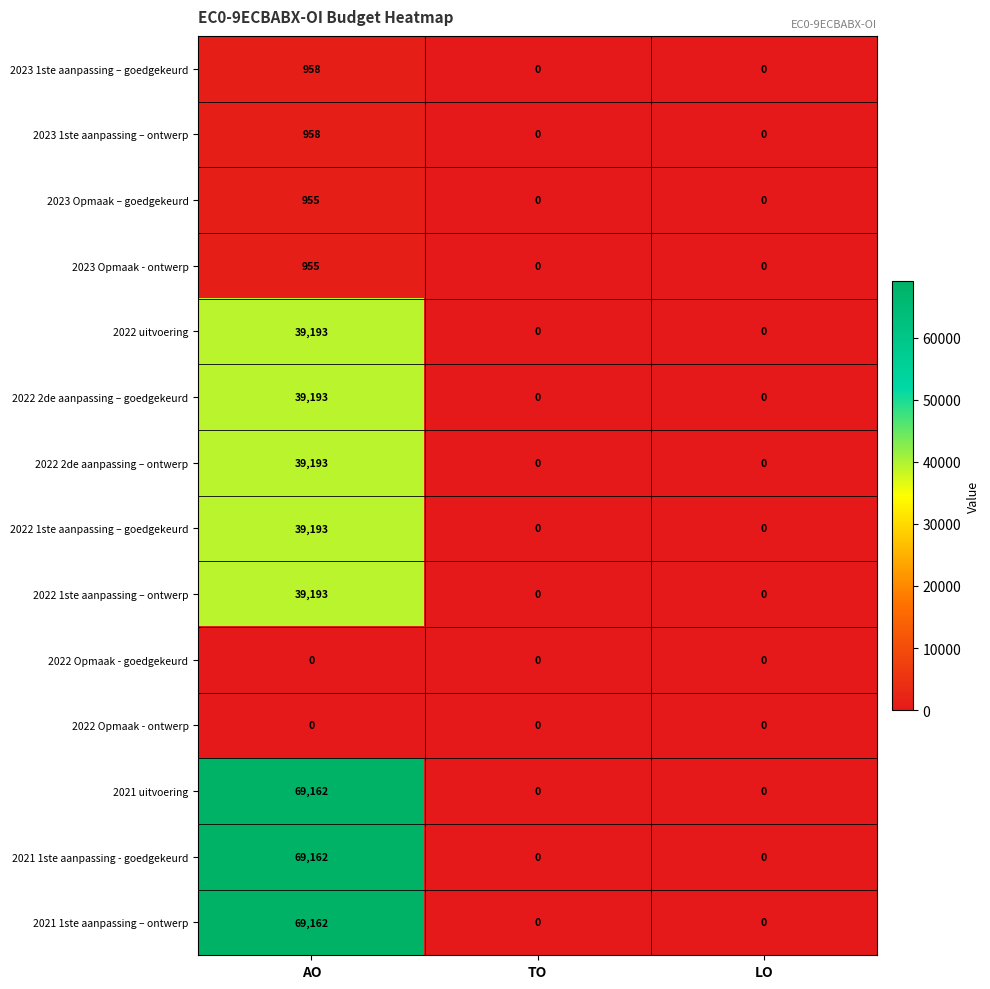

What is the difference between the highest and lowest values at AO?

69162